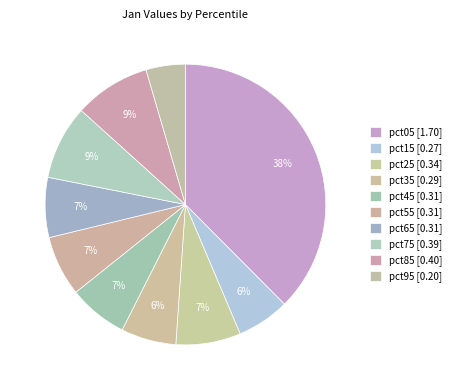

To the nearest percent, what is the average slice percentage?

10%